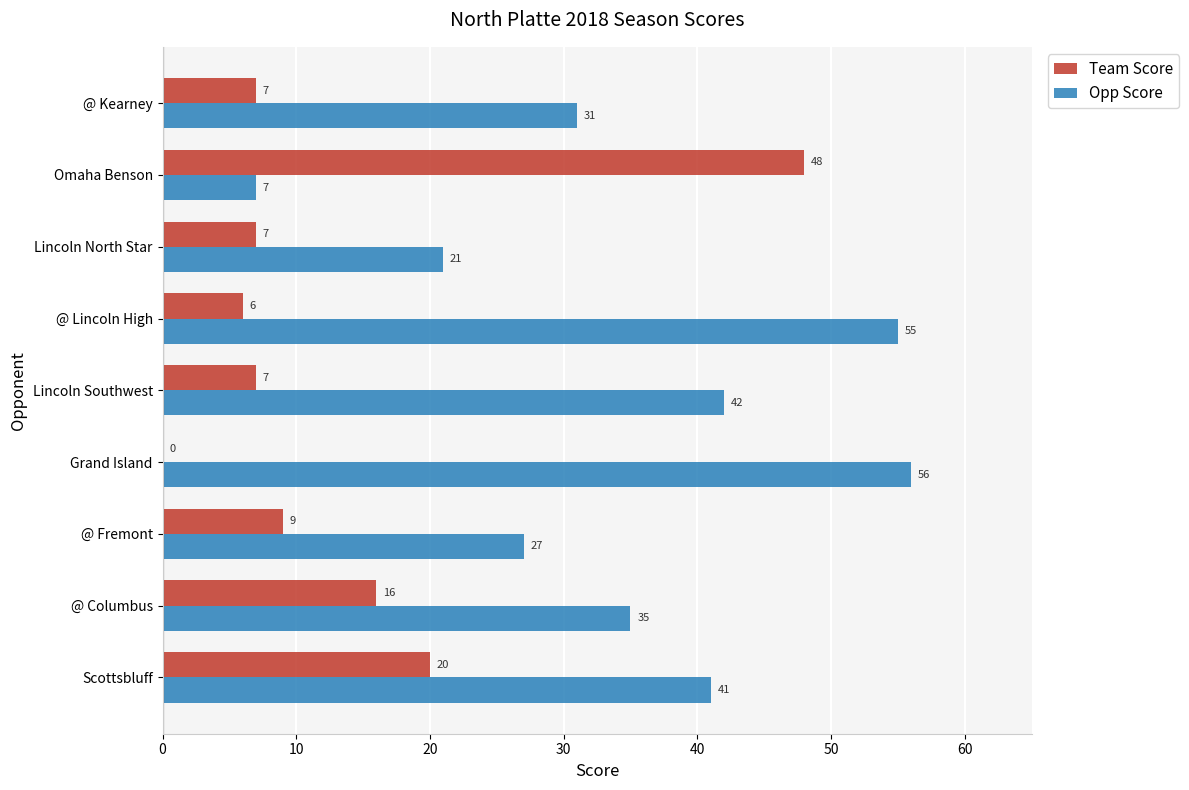

The Opp Score series shows 55 at @ Lincoln High. True or false?

True